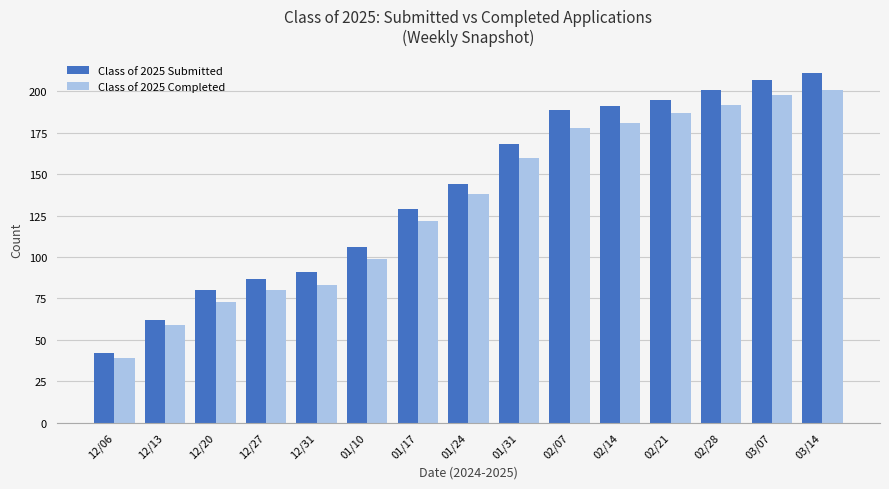

Which category has the highest value across all series?

03/14